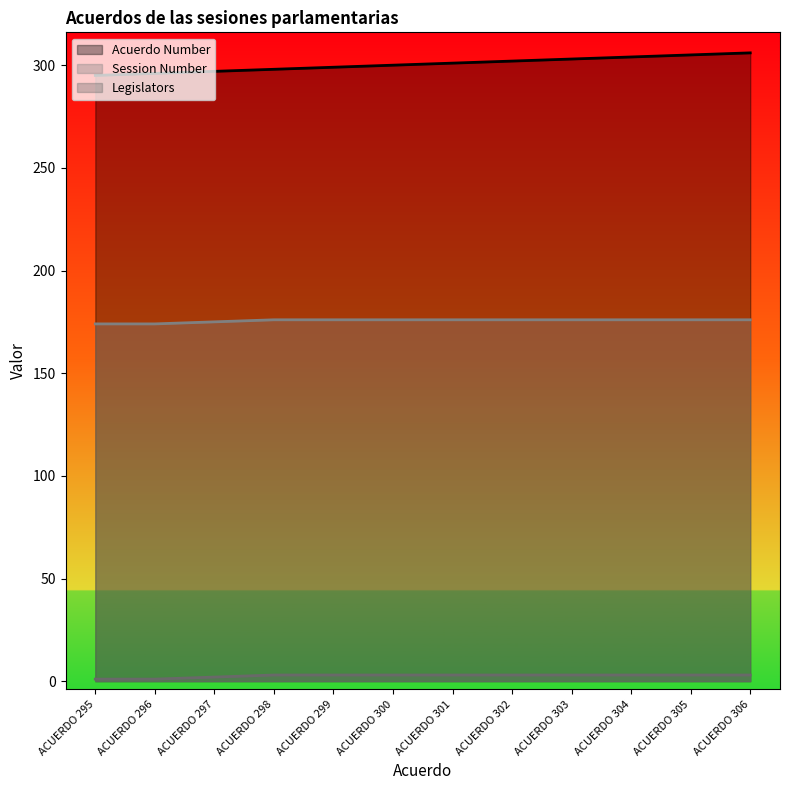

What is the difference between the maximum and minimum values in the Acuerdo Number series?

11